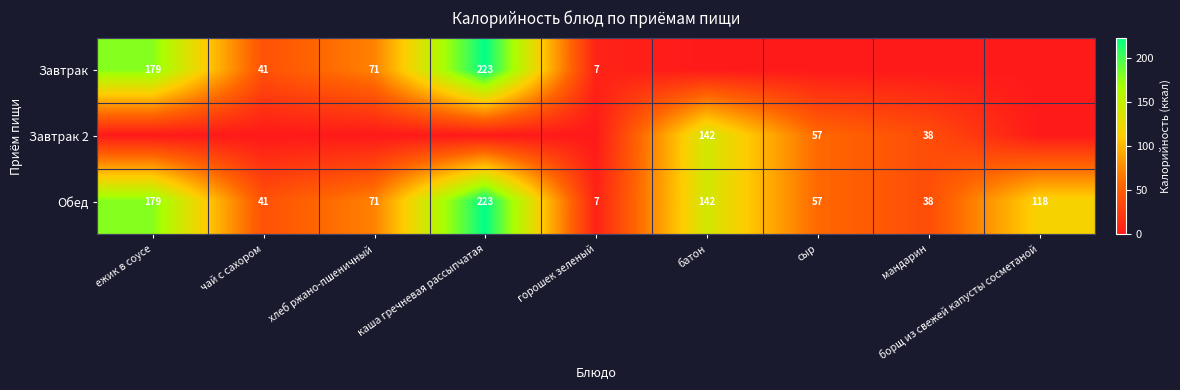

What is the difference between the second highest and second lowest values in the Обед series?

141